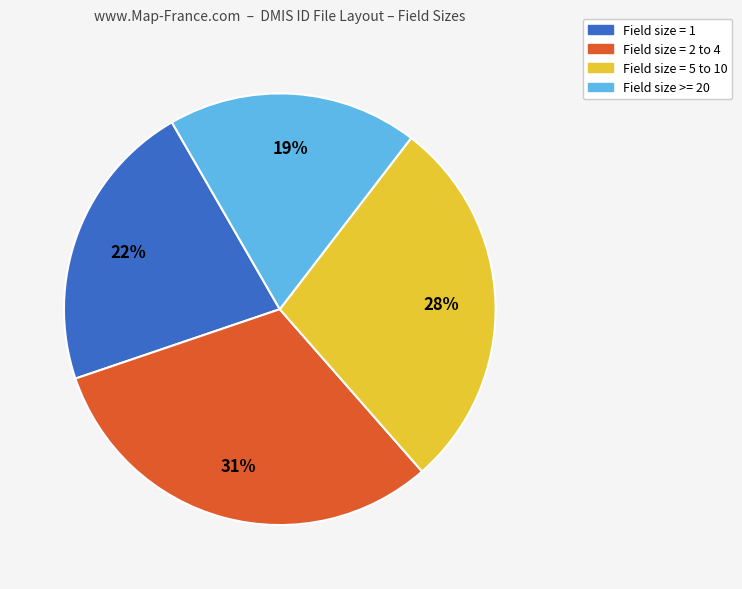

Is there any slice that represents more than half of the pie?

No